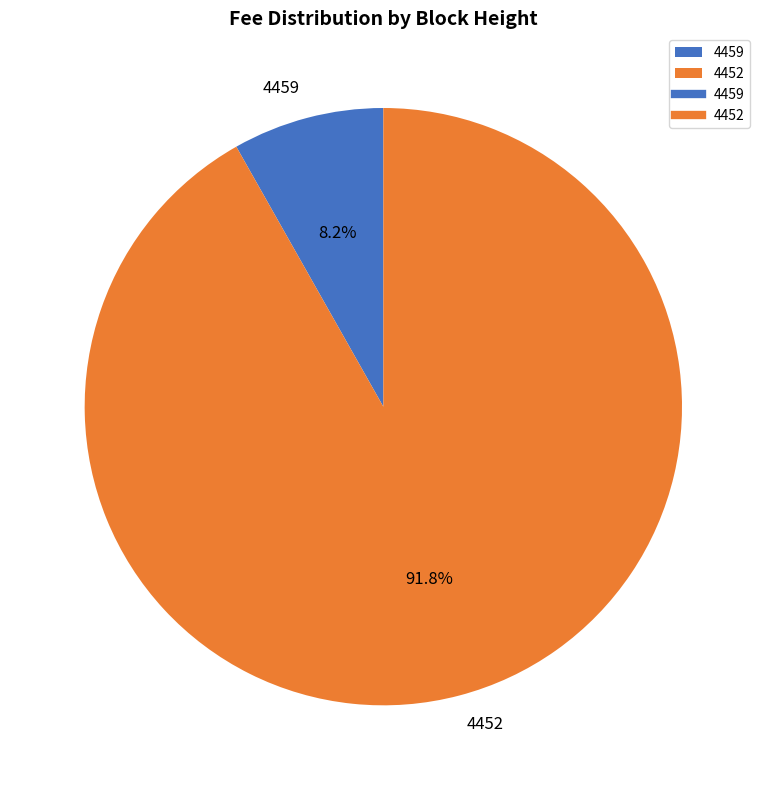

How many slices are in this pie chart?

2